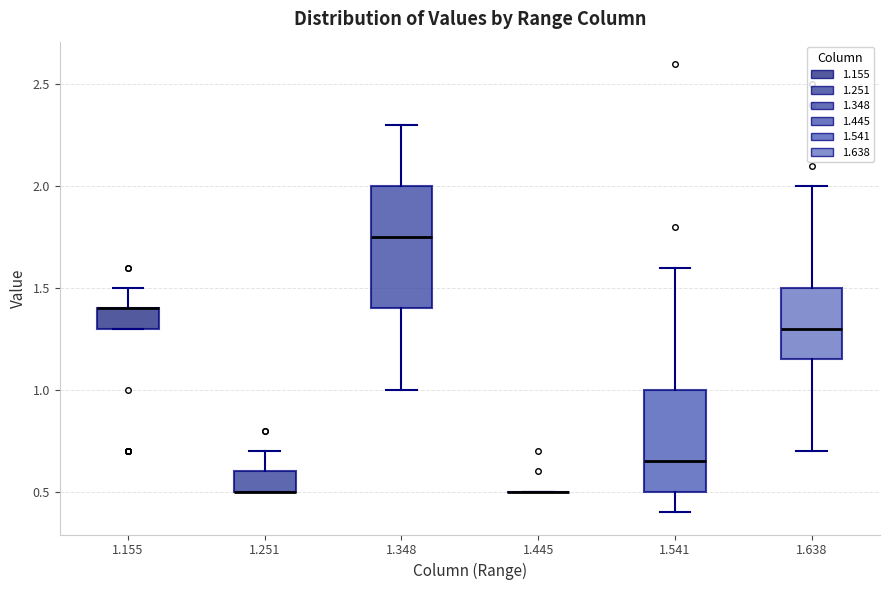

Reading left to right, transcribe this box plot: for each box, give where its median line is, the range the box spans, and where its two whiskers end, as read against the y-axis. The values are not printed on the chart, so give them approximately, as read against the axis.

1.155: median 1.40 (drawn on the box's upper edge), box 1.30 to 1.40, whiskers 1.30 to 1.50
1.251: median 0.50 (drawn on the box's lower edge), box 0.50 to 0.60, whiskers 0.50 to 0.70
1.348: median 1.75, box 1.40 to 2.00, whiskers 1.00 to 2.30
1.445: box collapsed to a line at 0.50, whiskers 0.50 to 0.50
1.541: median 0.65, box 0.50 to 1.00, whiskers 0.40 to 1.60
1.638: median 1.30, box 1.15 to 1.50, whiskers 0.70 to 2.00